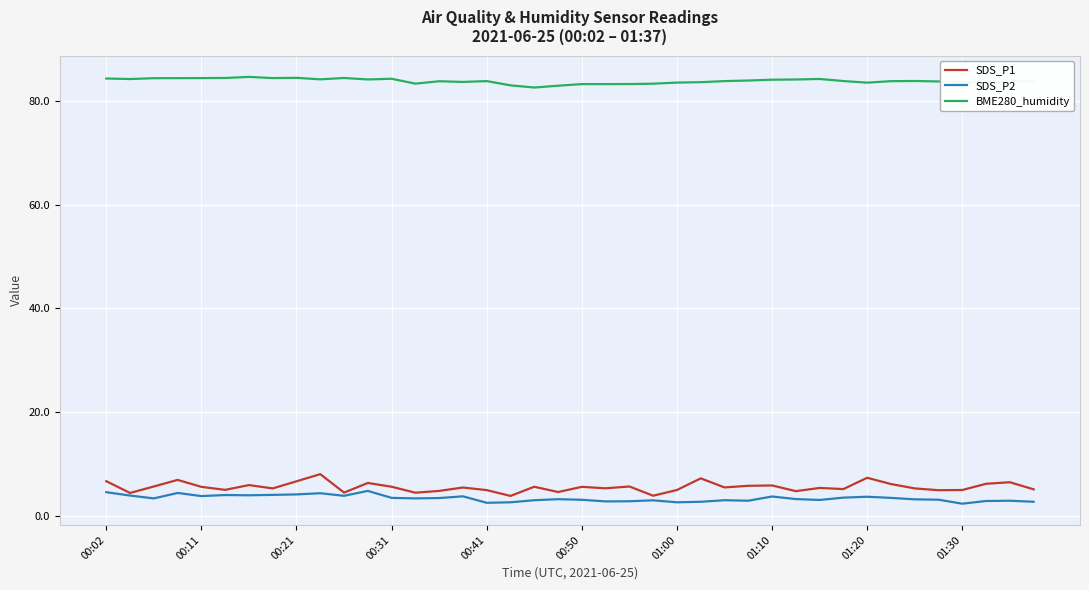

True or false: SDS_P2 and BME280_humidity cross at least once.

False